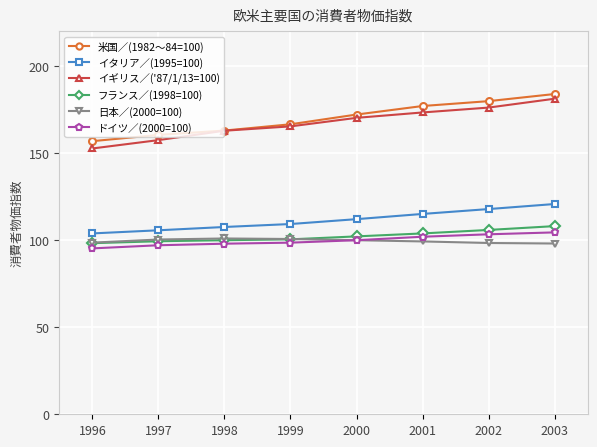

What is the value of the イギリス／('87/1/13=100) point at the 6th from the left?

173.4